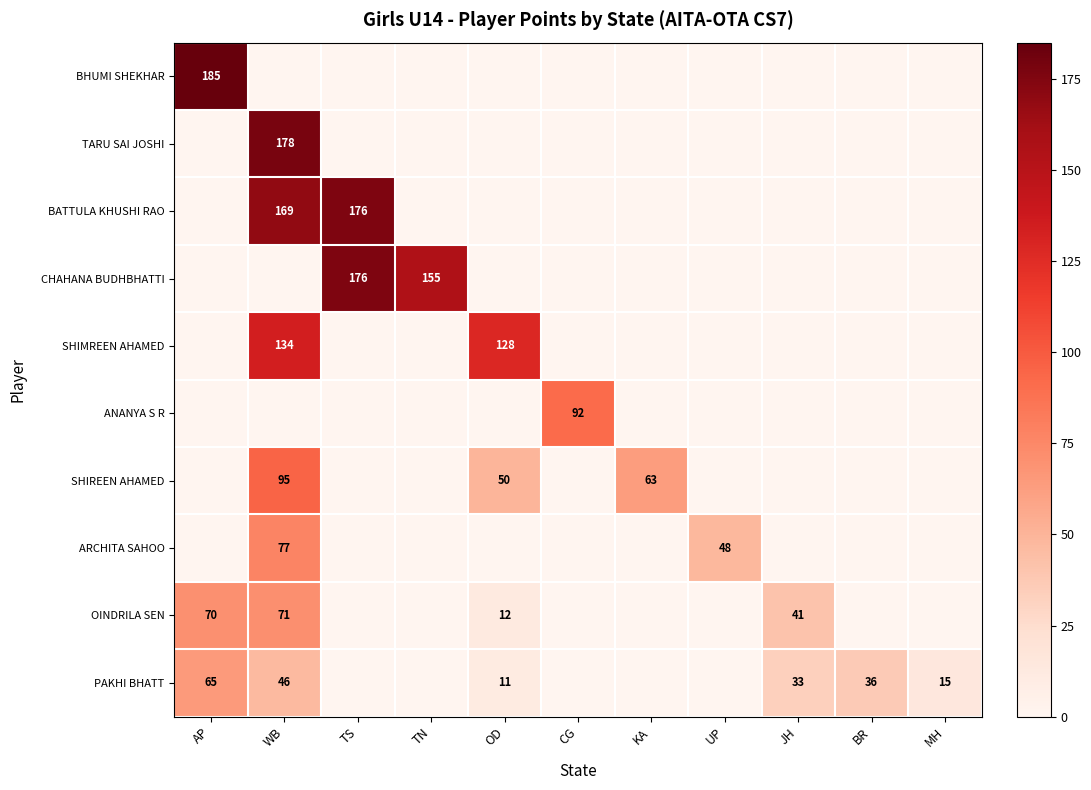

Is it true that OINDRILA SEN equals 71 at WB?

True